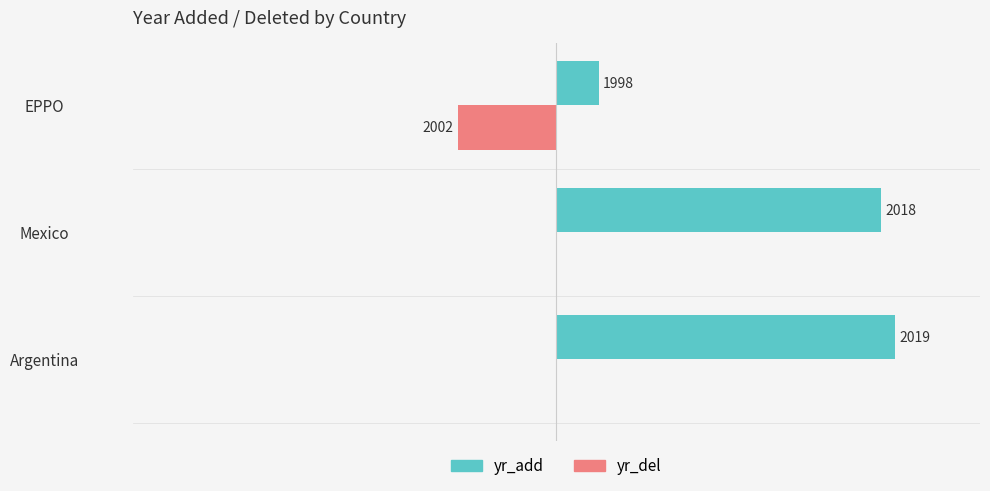

List the series in order of their peak value, lowest first.

yr_del, yr_add